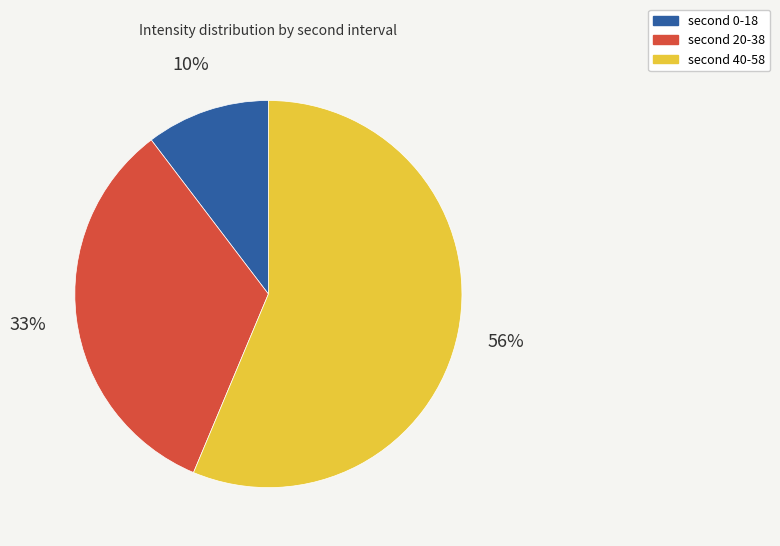

Is there a majority slice in this chart?

Yes